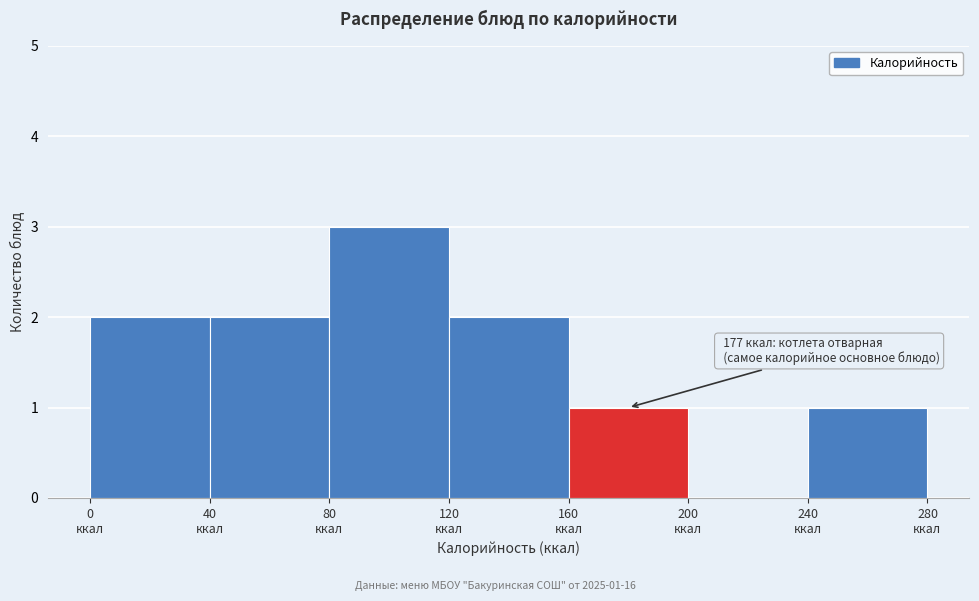

Which range on the x-axis has the tallest bar?

80 to 120